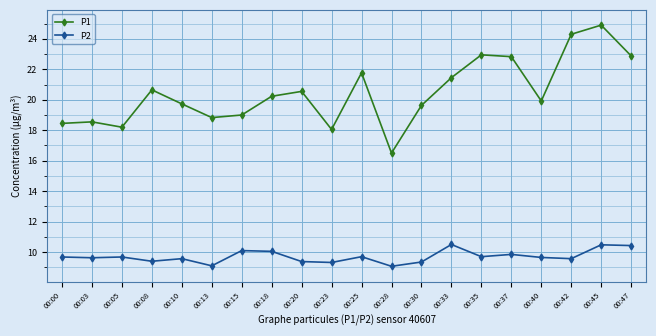

What is the greatest value displayed?

24.9